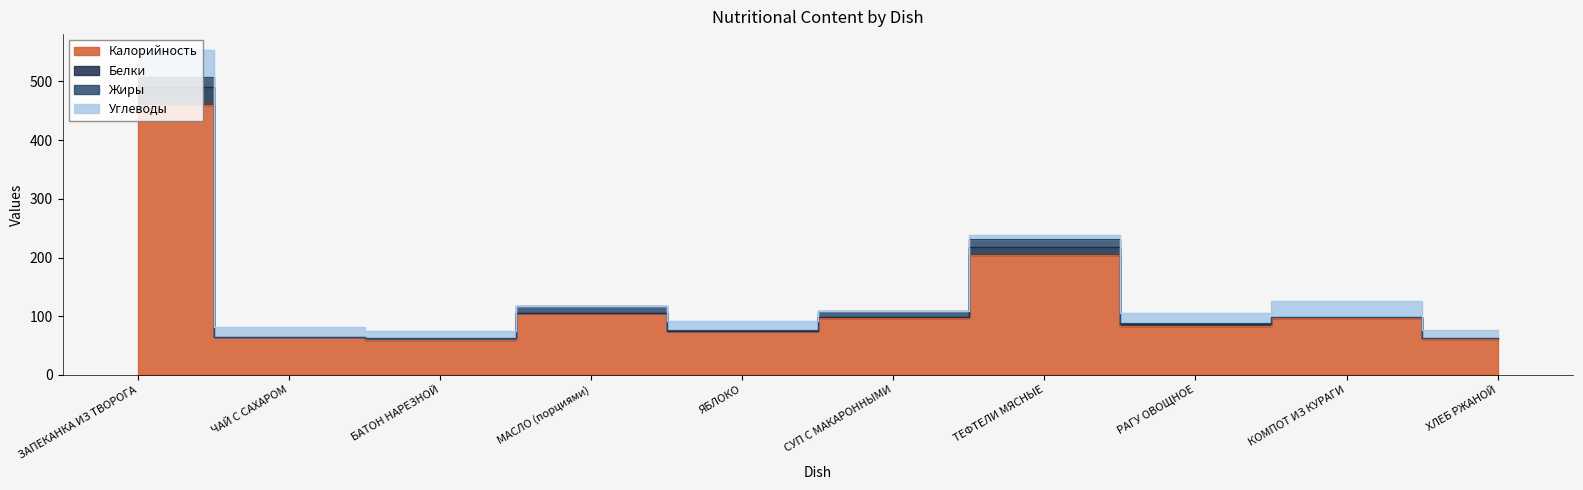

What is the label of the 3rd point from the left?

БАТОН НАРЕЗНОЙ